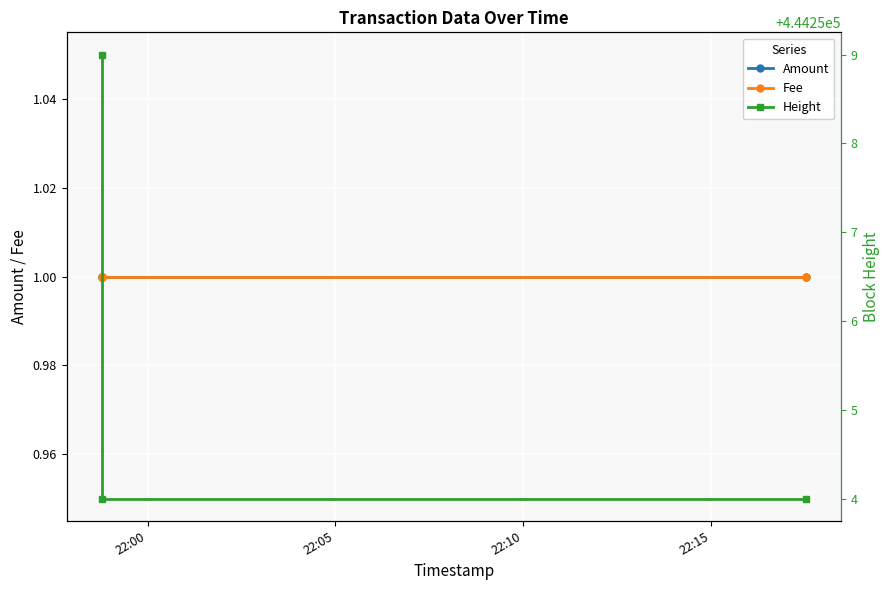

The value of Height at 22:10 is 309380. True or false?

False